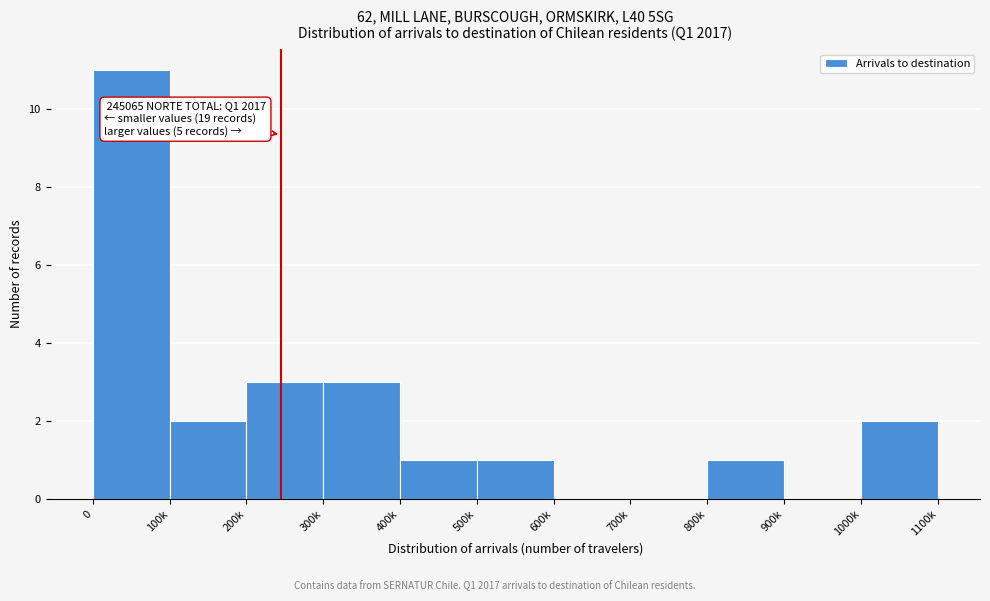

Reading left to right, list all the values displayed in this chart.

0=11	100k=2	200k=3	300k=3	400k=1	500k=1	600k=0	700k=0	800k=1	900k=0	1000k=2